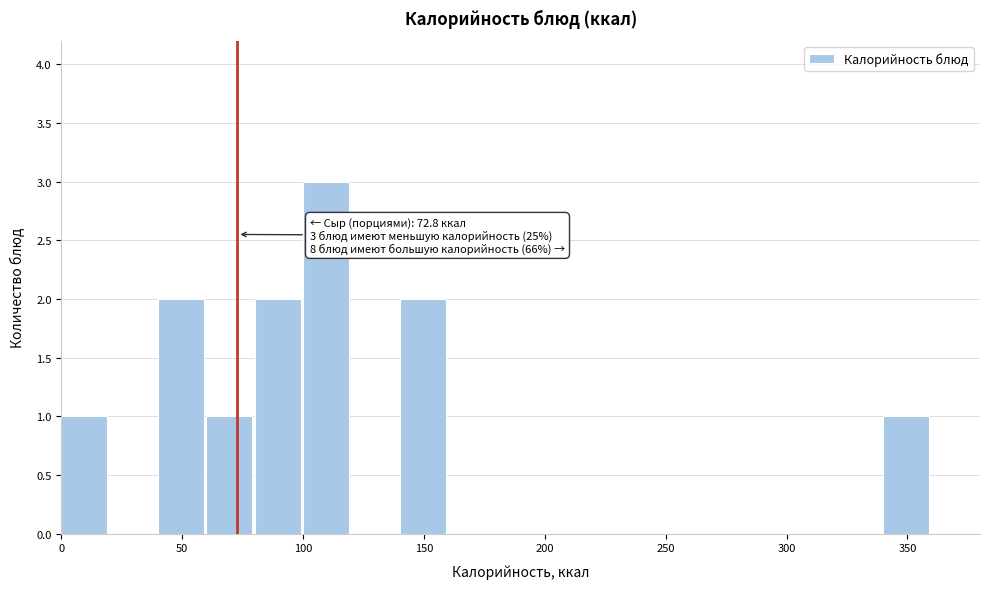

Which range on the x-axis has the tallest bar?

100 to 120